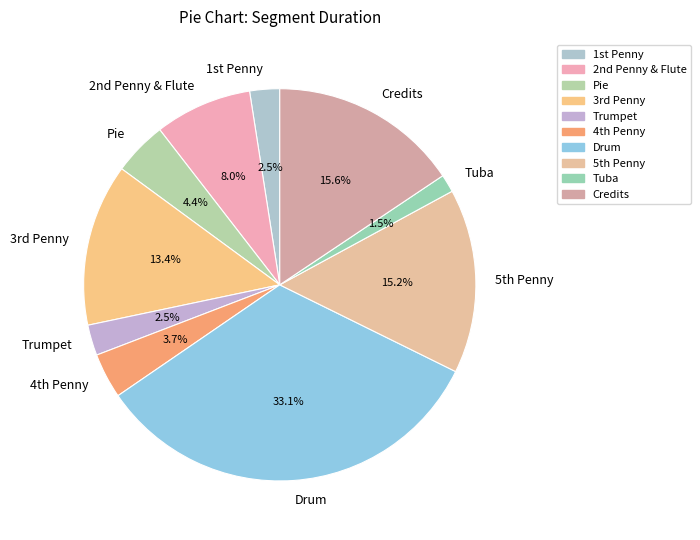

What is the largest slice in the pie chart?

Drum